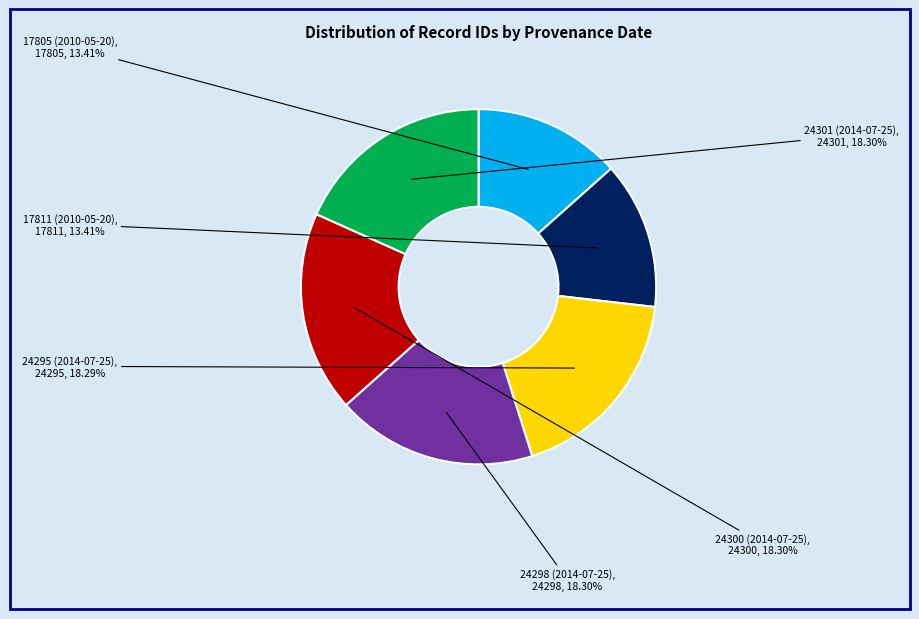

Does any single category account for the majority?

No